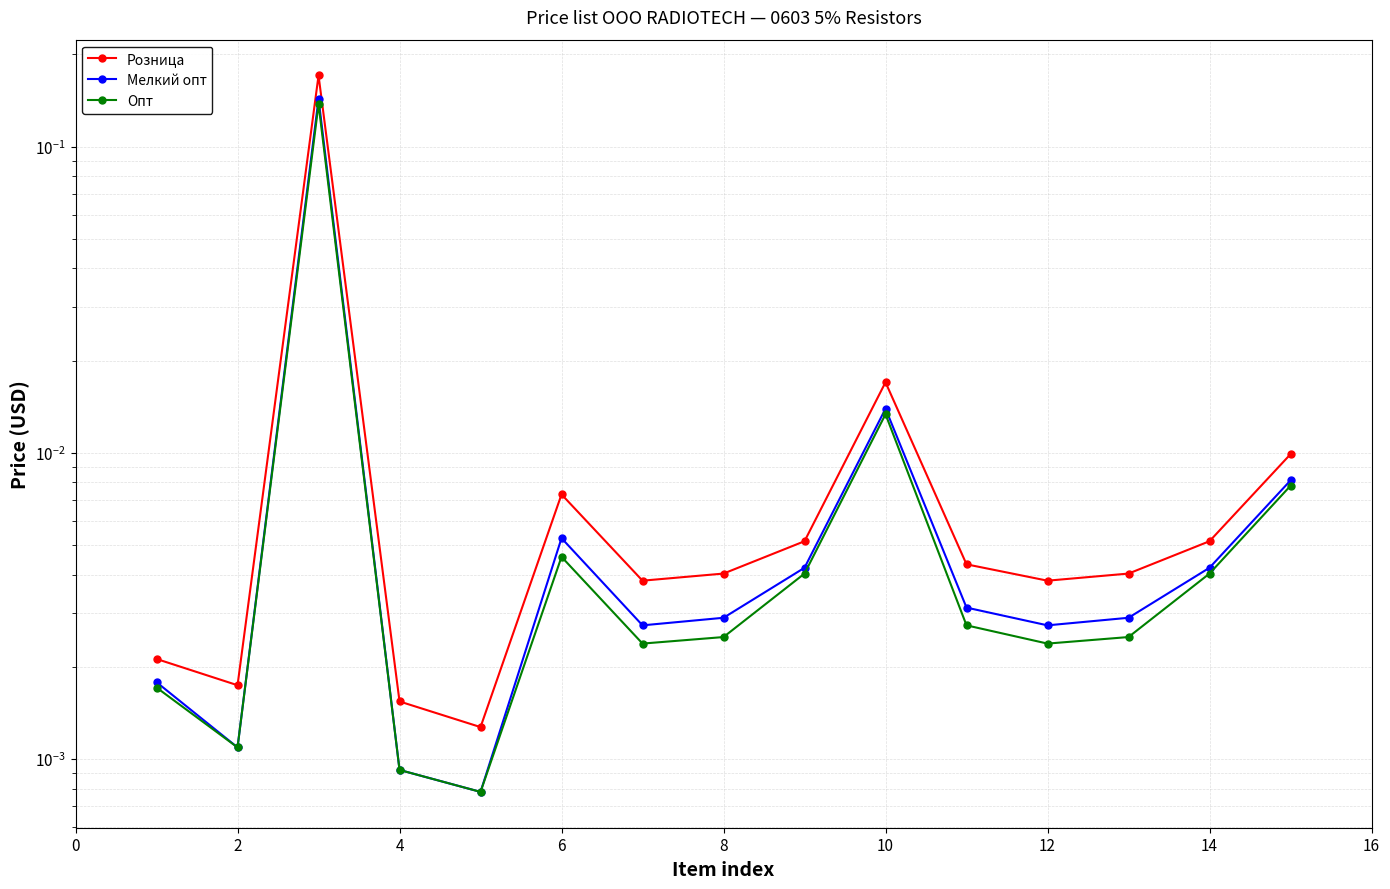

Rank the series at 12 from lowest to highest value.

Опт, Мелкий опт, Розница